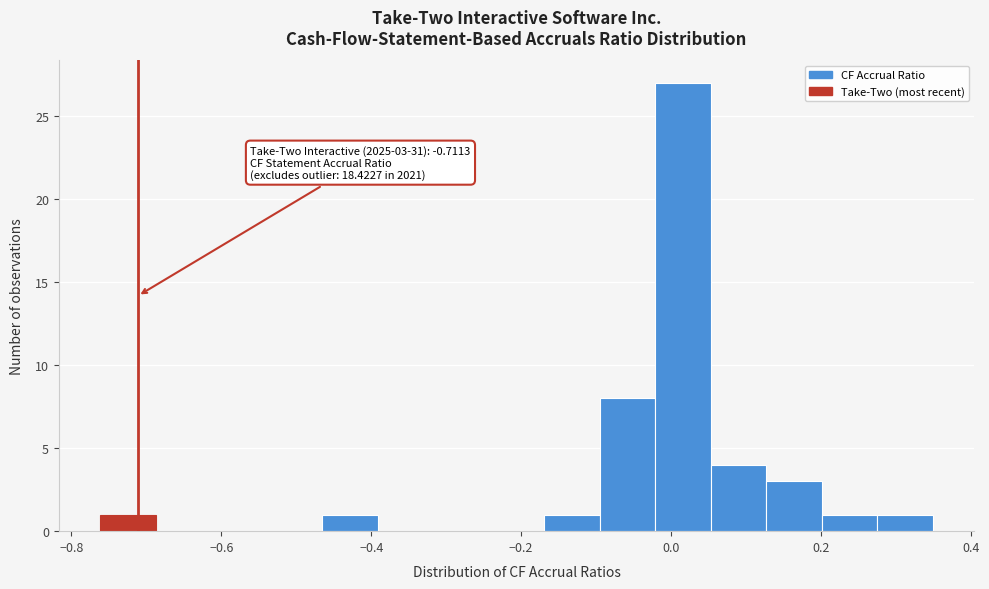

Read against the x-axis, roughly where is the centre of the tallest bar?

0.02